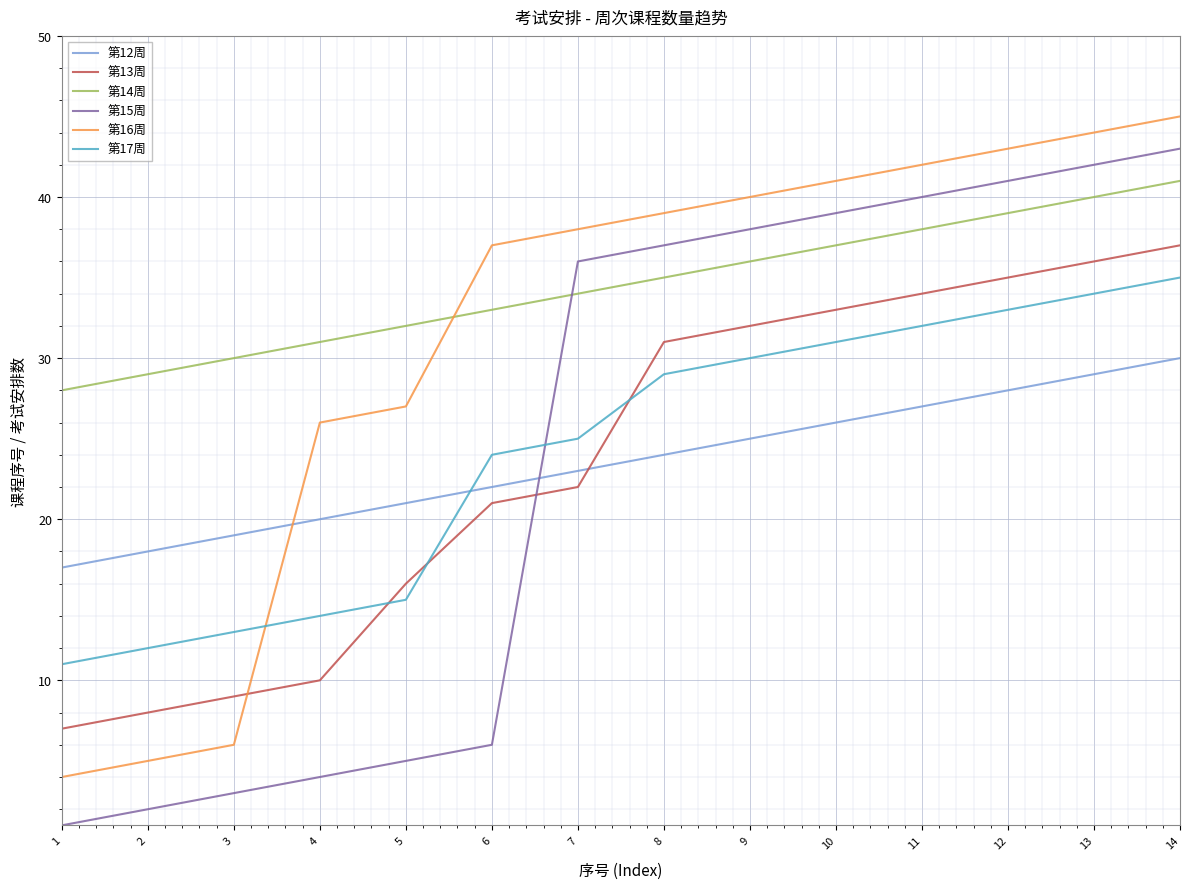

How many values in the 第15周 series are below 37?

7